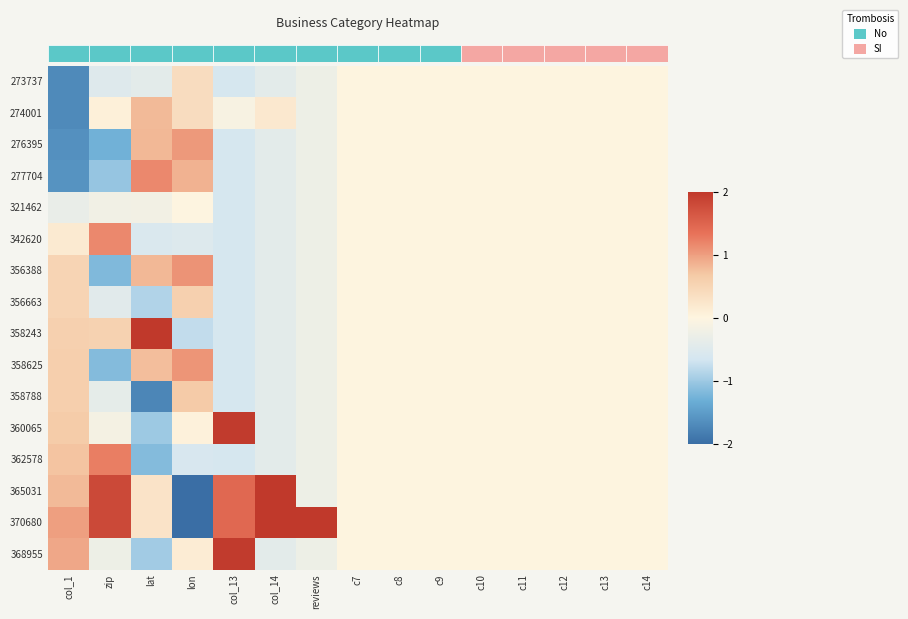

Reading left to right, transcribe all the data shown in this chart.

273737: col_1=-1.7	zip=-0.5	lat=-0.4	lon=0.4	col_13=-0.6	col_14=-0.4	reviews=-0.3	c7=0.0	c8=0.0	c9=0.0	c10=0.0	c11=0.0	c12=0.0	c13=0.0	c14=0.0
274001: col_1=-1.7	zip=0.1	lat=0.8	lon=0.4	col_13=-0.1	col_14=0.2	reviews=-0.3	c7=0.0	c8=0.0	c9=0.0	c10=0.0	c11=0.0	c12=0.0	c13=0.0	c14=0.0
276395: col_1=-1.6	zip=-1.3	lat=0.8	lon=1.0	col_13=-0.6	col_14=-0.4	reviews=-0.3	c7=0.0	c8=0.0	c9=0.0	c10=0.0	c11=0.0	c12=0.0	c13=0.0	c14=0.0
277704: col_1=-1.6	zip=-1.1	lat=1.2	lon=0.8	col_13=-0.6	col_14=-0.4	reviews=-0.3	c7=0.0	c8=0.0	c9=0.0	c10=0.0	c11=0.0	c12=0.0	c13=0.0	c14=0.0
321462: col_1=-0.3	zip=-0.2	lat=-0.2	lon=-0.0	col_13=-0.6	col_14=-0.4	reviews=-0.3	c7=0.0	c8=0.0	c9=0.0	c10=0.0	c11=0.0	c12=0.0	c13=0.0	c14=0.0
342620: col_1=0.2	zip=1.2	lat=-0.6	lon=-0.5	col_13=-0.6	col_14=-0.4	reviews=-0.3	c7=0.0	c8=0.0	c9=0.0	c10=0.0	c11=0.0	c12=0.0	c13=0.0	c14=0.0
356388: col_1=0.5	zip=-1.2	lat=0.8	lon=1.1	col_13=-0.6	col_14=-0.4	reviews=-0.3	c7=0.0	c8=0.0	c9=0.0	c10=0.0	c11=0.0	c12=0.0	c13=0.0	c14=0.0
356663: col_1=0.5	zip=-0.4	lat=-0.9	lon=0.6	col_13=-0.6	col_14=-0.4	reviews=-0.3	c7=0.0	c8=0.0	c9=0.0	c10=0.0	c11=0.0	c12=0.0	c13=0.0	c14=0.0
358243: col_1=0.6	zip=0.5	lat=2.0	lon=-0.8	col_13=-0.6	col_14=-0.4	reviews=-0.3	c7=0.0	c8=0.0	c9=0.0	c10=0.0	c11=0.0	c12=0.0	c13=0.0	c14=0.0
358625: col_1=0.6	zip=-1.2	lat=0.8	lon=1.1	col_13=-0.6	col_14=-0.4	reviews=-0.3	c7=0.0	c8=0.0	c9=0.0	c10=0.0	c11=0.0	c12=0.0	c13=0.0	c14=0.0
358788: col_1=0.6	zip=-0.4	lat=-1.7	lon=0.7	col_13=-0.6	col_14=-0.4	reviews=-0.3	c7=0.0	c8=0.0	c9=0.0	c10=0.0	c11=0.0	c12=0.0	c13=0.0	c14=0.0
360065: col_1=0.6	zip=-0.2	lat=-1.0	lon=0.1	col_13=2.0	col_14=-0.4	reviews=-0.3	c7=0.0	c8=0.0	c9=0.0	c10=0.0	c11=0.0	c12=0.0	c13=0.0	c14=0.0
362578: col_1=0.7	zip=1.2	lat=-1.2	lon=-0.6	col_13=-0.6	col_14=-0.4	reviews=-0.3	c7=0.0	c8=0.0	c9=0.0	c10=0.0	c11=0.0	c12=0.0	c13=0.0	c14=0.0
365031: col_1=0.8	zip=1.8	lat=0.3	lon=-2.0	col_13=1.4	col_14=2.0	reviews=-0.3	c7=0.0	c8=0.0	c9=0.0	c10=0.0	c11=0.0	c12=0.0	c13=0.0	c14=0.0
370680: col_1=1.0	zip=1.8	lat=0.3	lon=-2.0	col_13=1.4	col_14=2.0	reviews=2.0	c7=0.0	c8=0.0	c9=0.0	c10=0.0	c11=0.0	c12=0.0	c13=0.0	c14=0.0
368955: col_1=0.9	zip=-0.3	lat=-1.0	lon=0.1	col_13=2.0	col_14=-0.4	reviews=-0.3	c7=0.0	c8=0.0	c9=0.0	c10=0.0	c11=0.0	c12=0.0	c13=0.0	c14=0.0